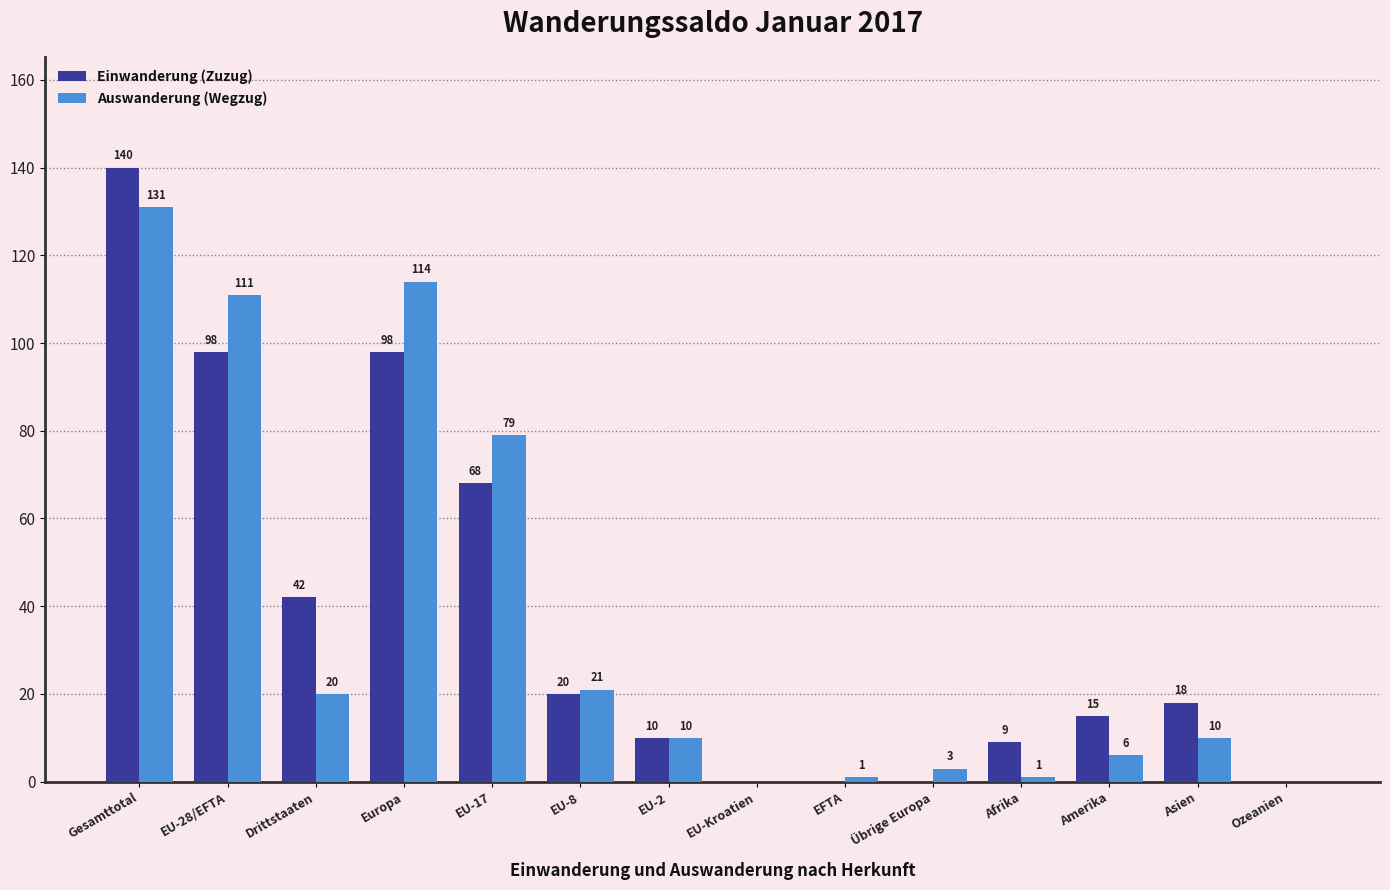

What is the highest value of the Einwanderung (Zuzug) series?

140